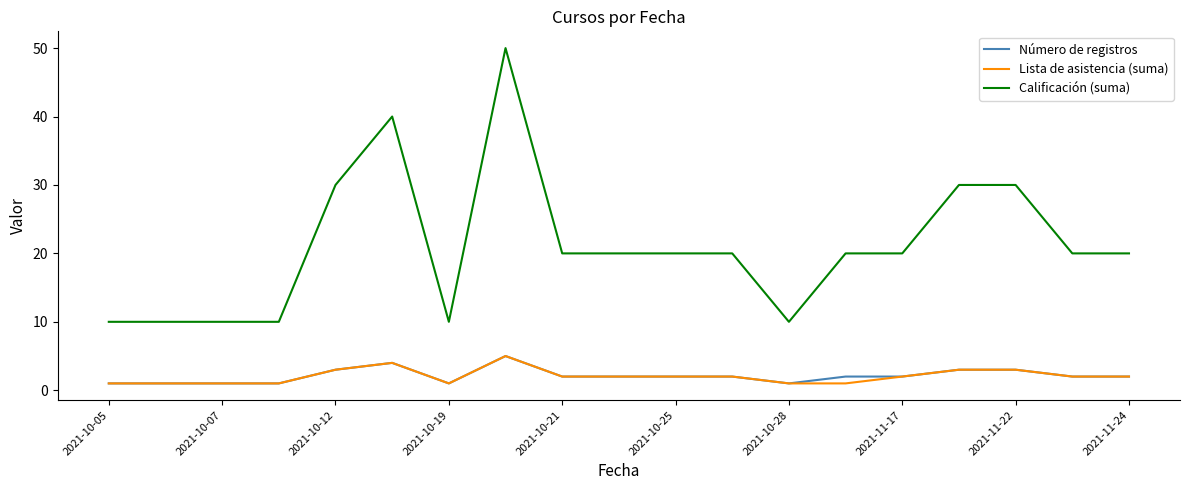

At how many categories does at least one series exceed 8?

19